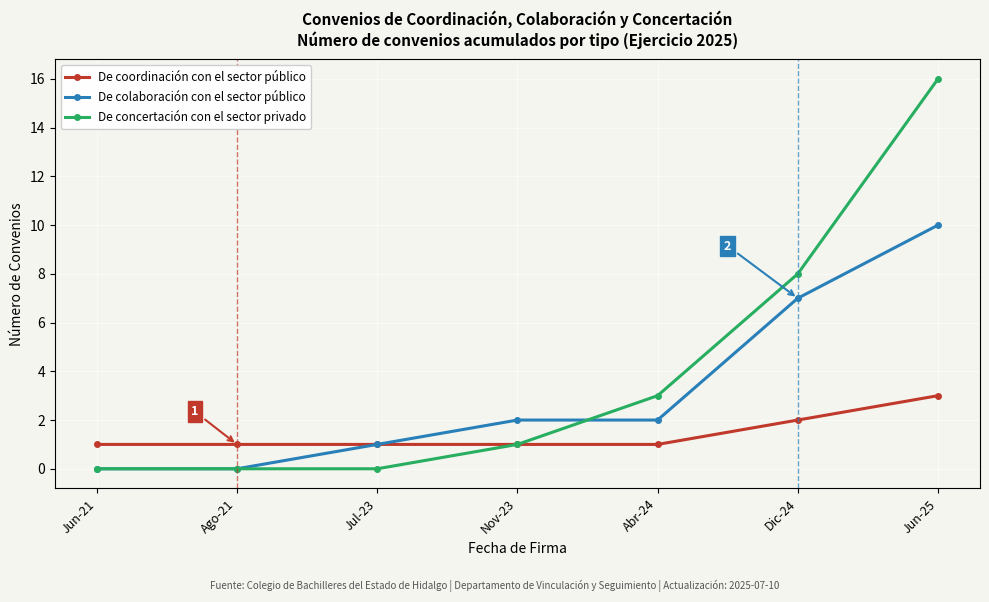

Reading left to right, list all the values displayed in this chart.

De coordinación con el sector público: 1	1	1	1	1	2	3
De colaboración con el sector público: 0	0	1	2	2	7	10
De concertación con el sector privado: 0	0	0	1	3	8	16